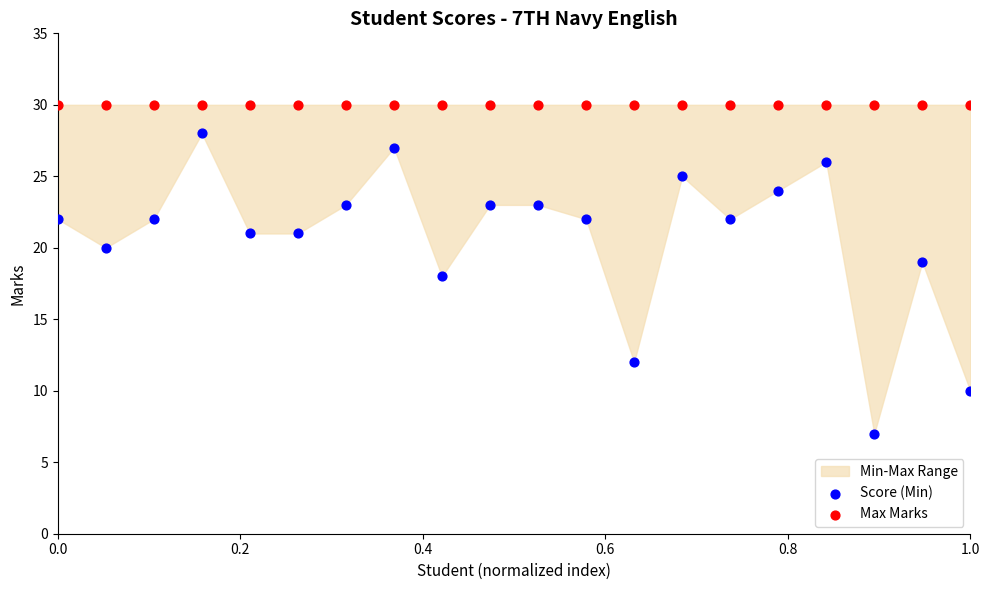

Which series reaches the minimum Y coordinate?

Score (Min)